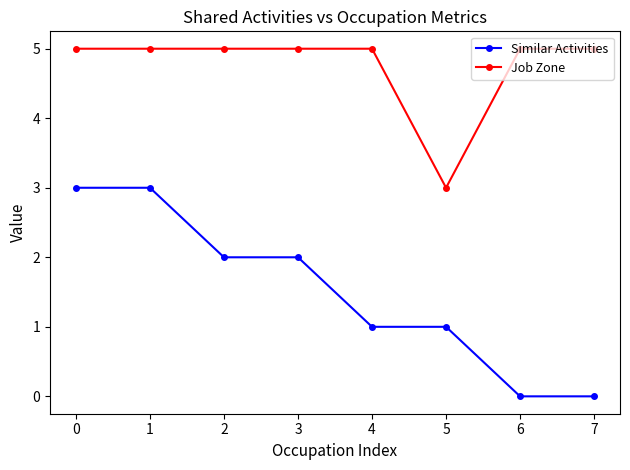

Rank the series by their average value, from highest to lowest.

Job Zone, Similar Activities